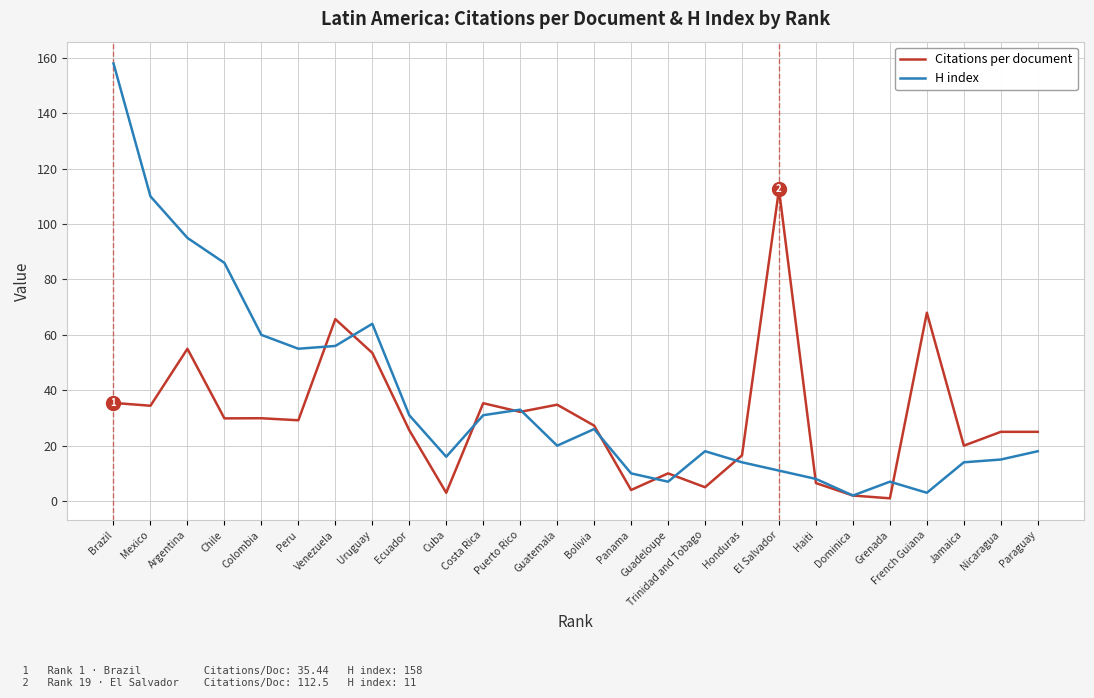

Where do H index and Citations per document first cross each other?

Peru and Venezuela